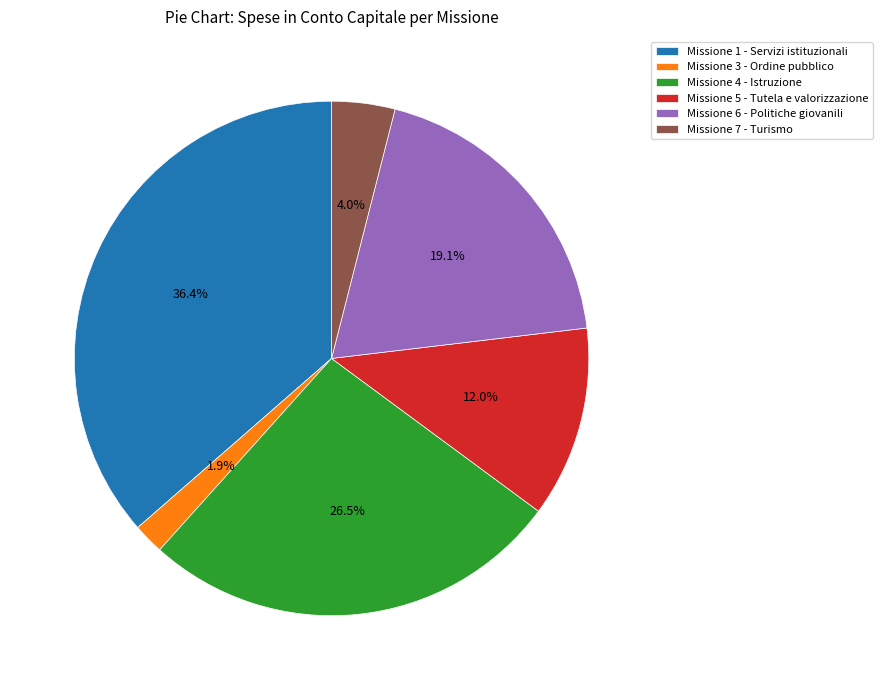

Rank the categories by value from highest to lowest.

Missione 1 - Servizi istituzionali, Missione 4 - Istruzione, Missione 6 - Politiche giovanili, Missione 5 - Tutela e valorizzazione, Missione 7 - Turismo, Missione 3 - Ordine pubblico